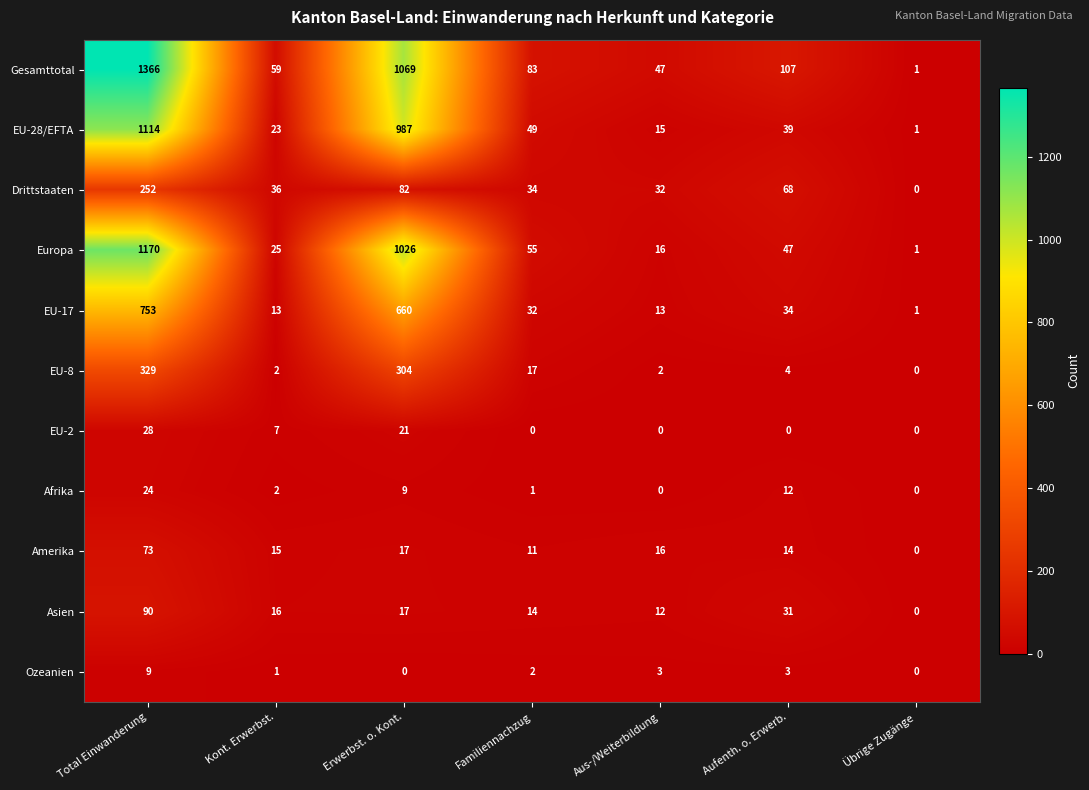

What is the highest value of the EU-17 series?

753